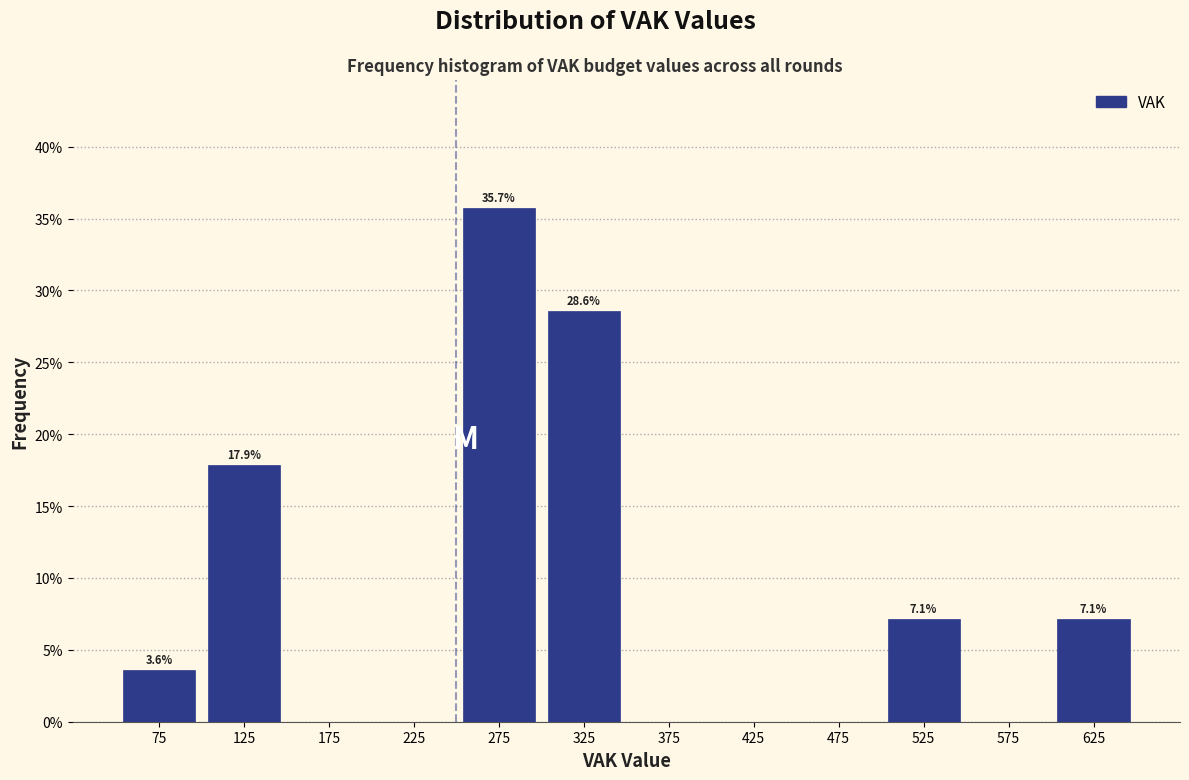

Over which range of the x-axis is the bar tallest?

250 to 300